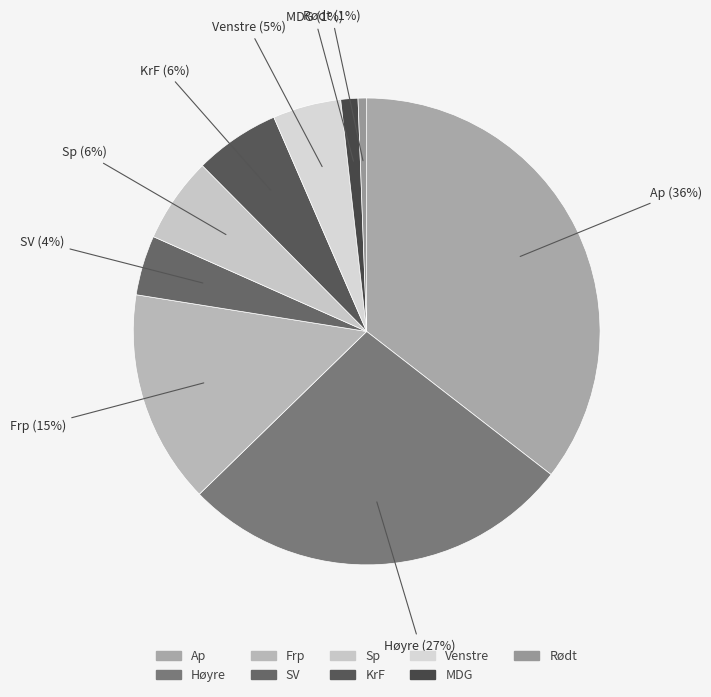

How many segments does this pie chart have?

9